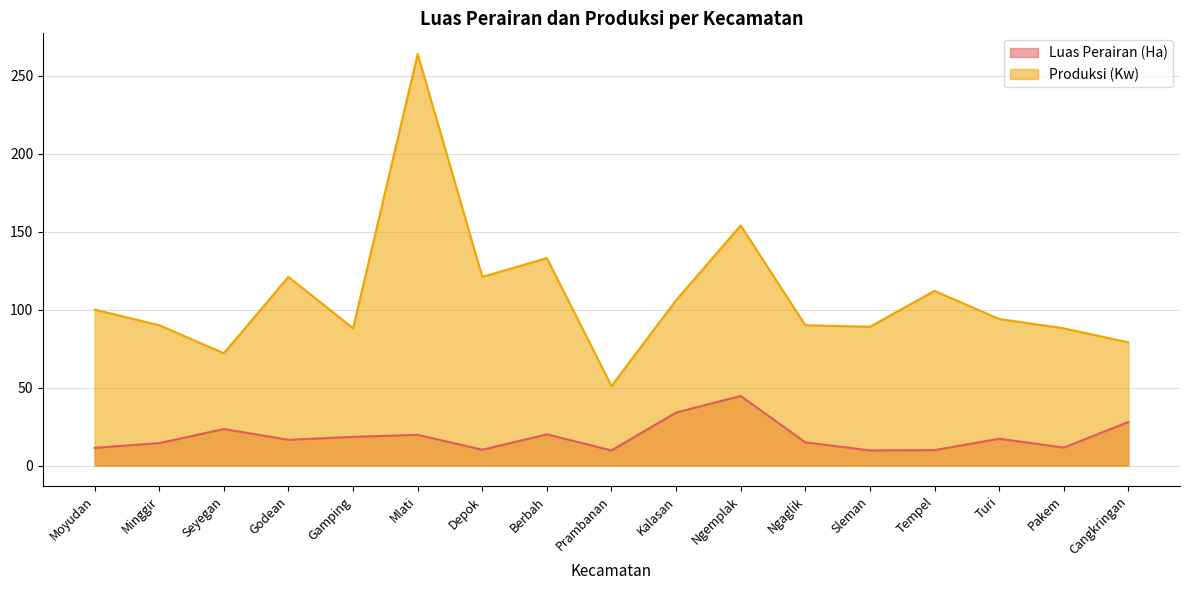

Does the chart display data point markers on the line(s)?

No